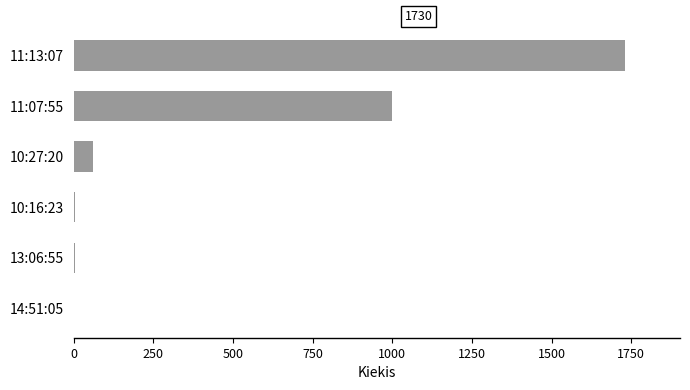

At which category does the chart reach its peak across all series?

11:13:07